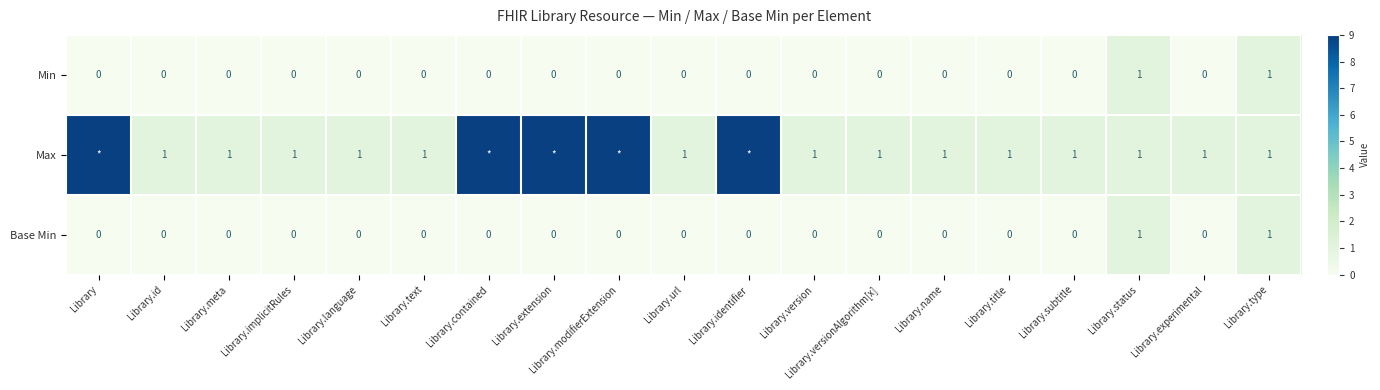

Is it true that Min equals -1 at Library.extension?

False